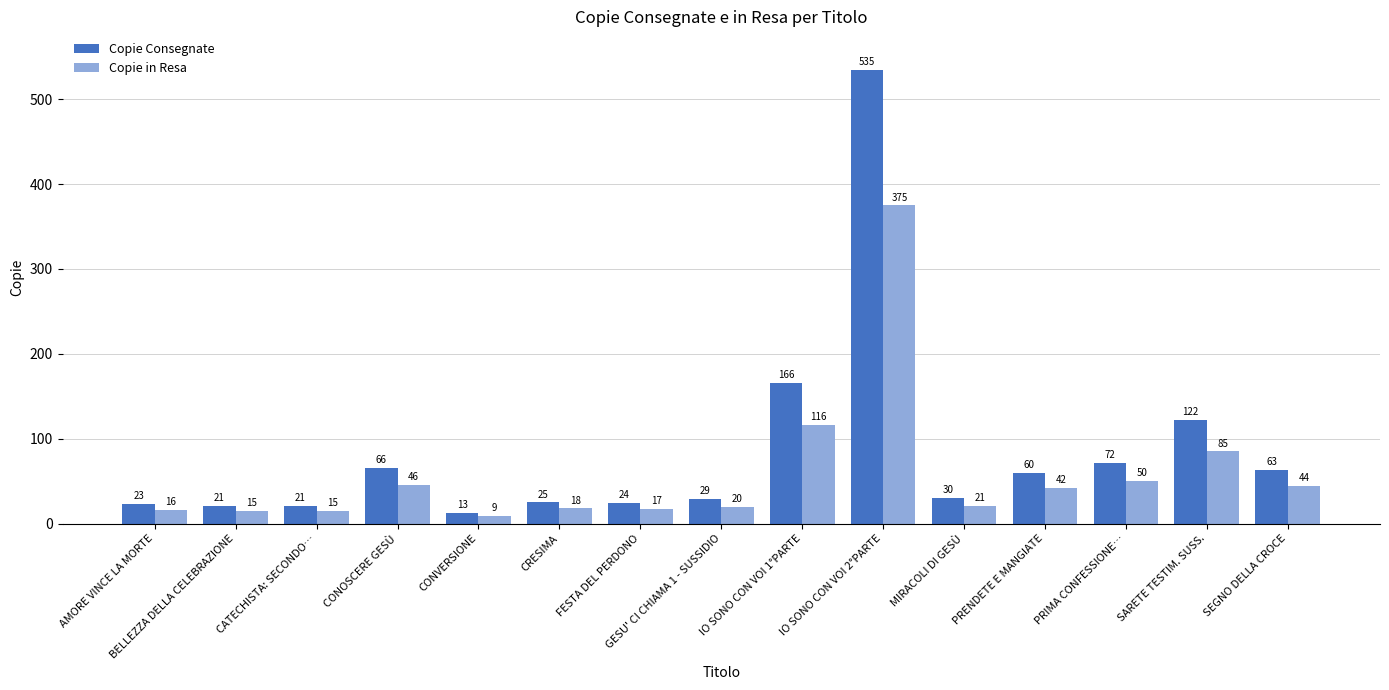

At which label does Copie Consegnate reach its minimum?

CONVERSIONE